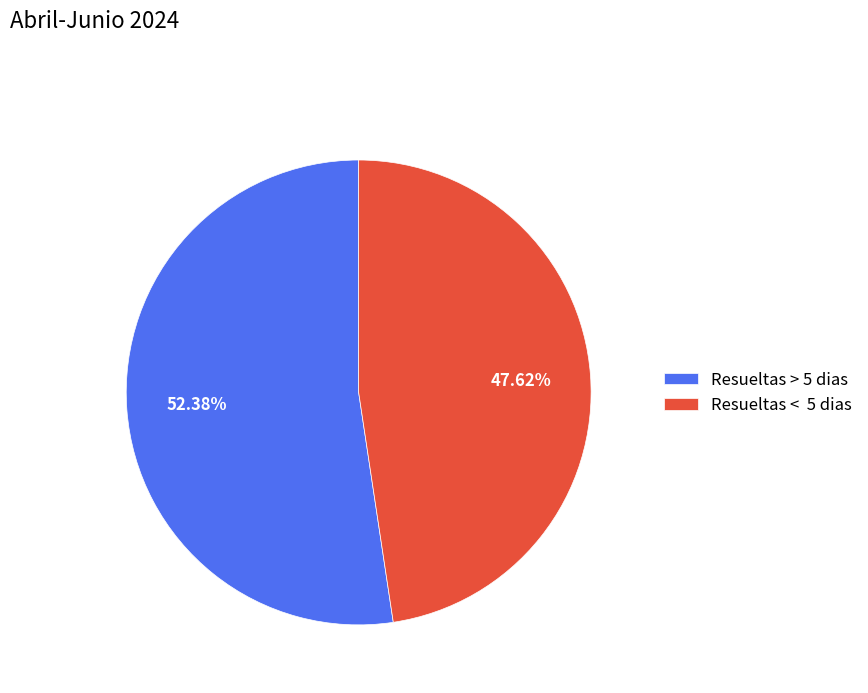

Count the number of slices in the pie.

2